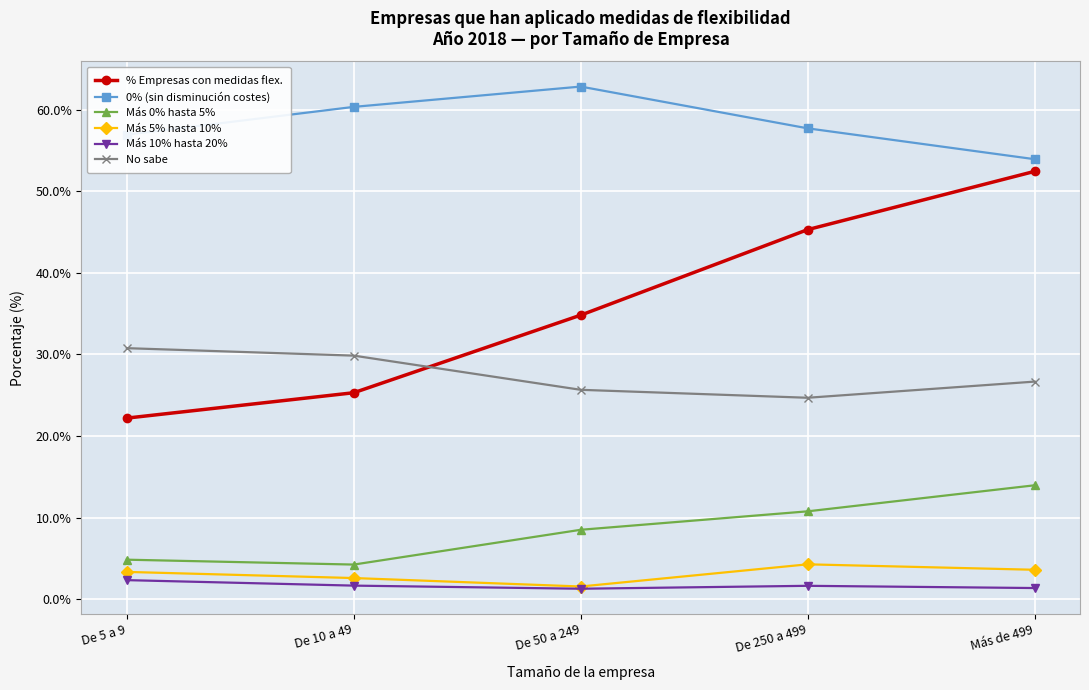

What is the difference between the Más 10% hasta 20% values at De 5 a 9 and De 50 a 249?

1.1